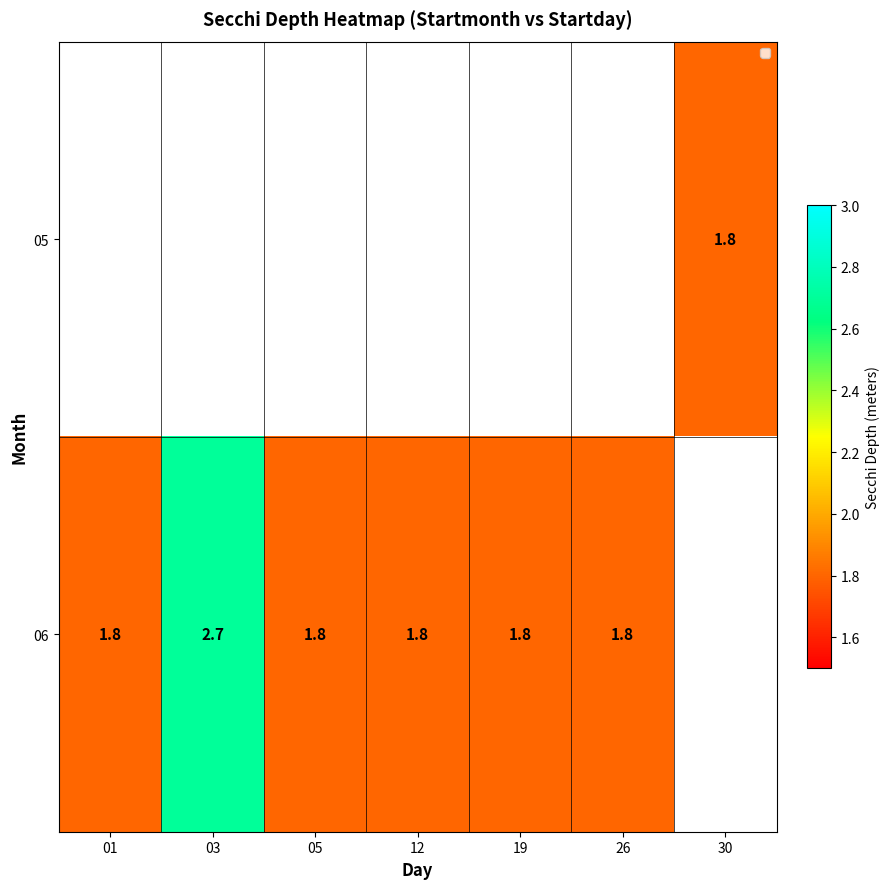

The value of 06 at 03 is 2.7. True or false?

True